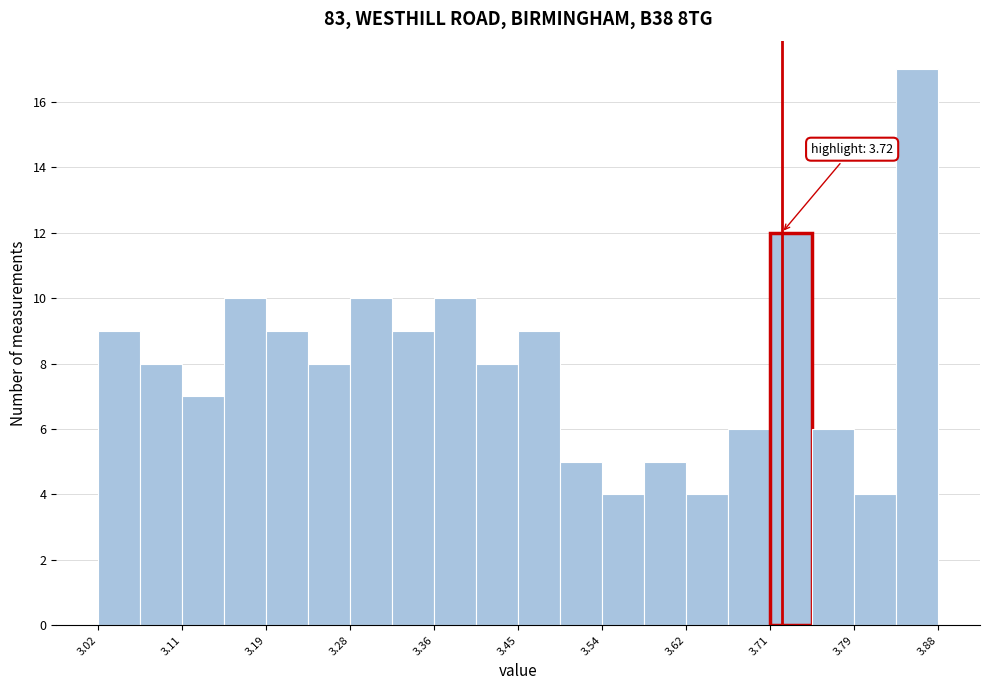

Which range on the x-axis has the tallest bar?

3.837 to 3.880